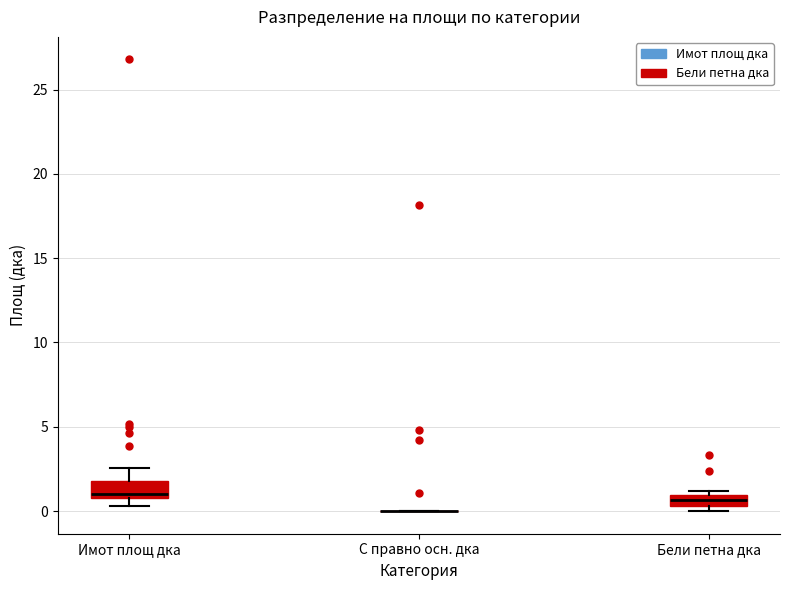

Where is the lower edge of the box for Имот площ дка on the y-axis? The values are not printed on the chart, so give them approximately, as read against the axis.

1.0